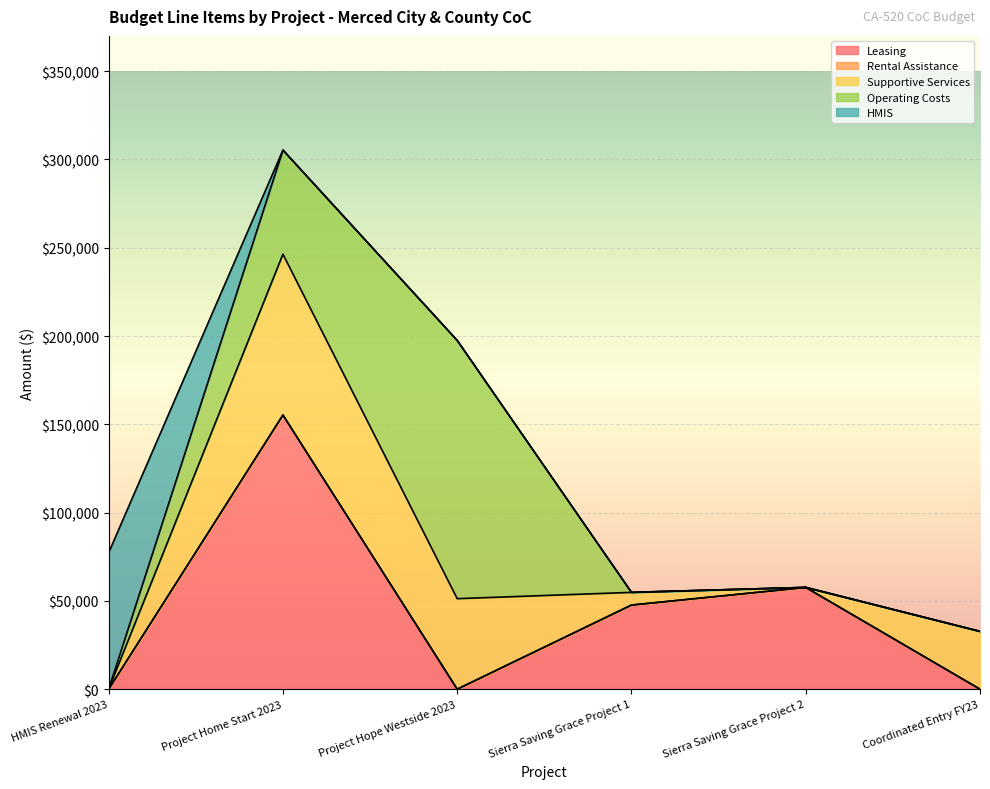

True or false: Supportive Services has more than 1 points higher than both neighbors.

False